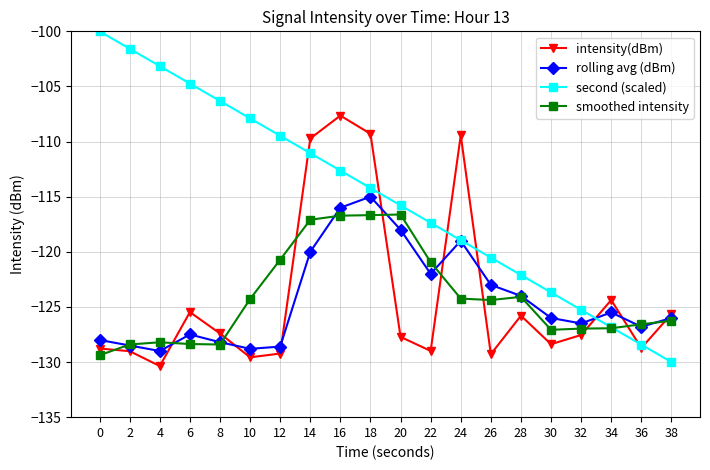

What is the difference between the second highest and minimum values in the second (scaled) series?

28.4